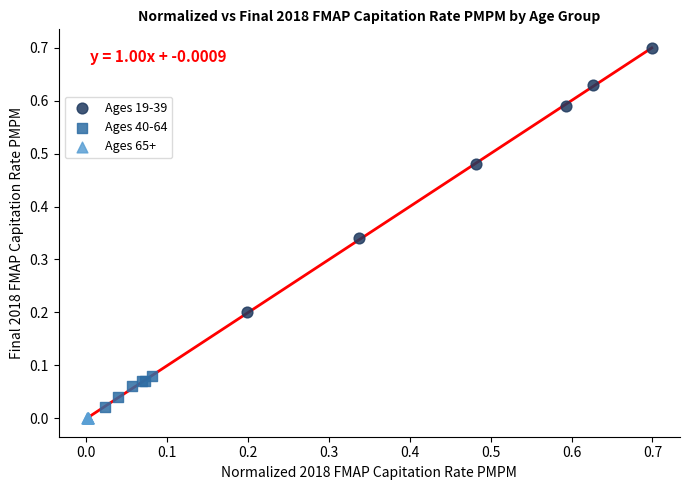

What are all the series names shown in the legend?

Ages 19-39, Ages 40-64, Ages 65+